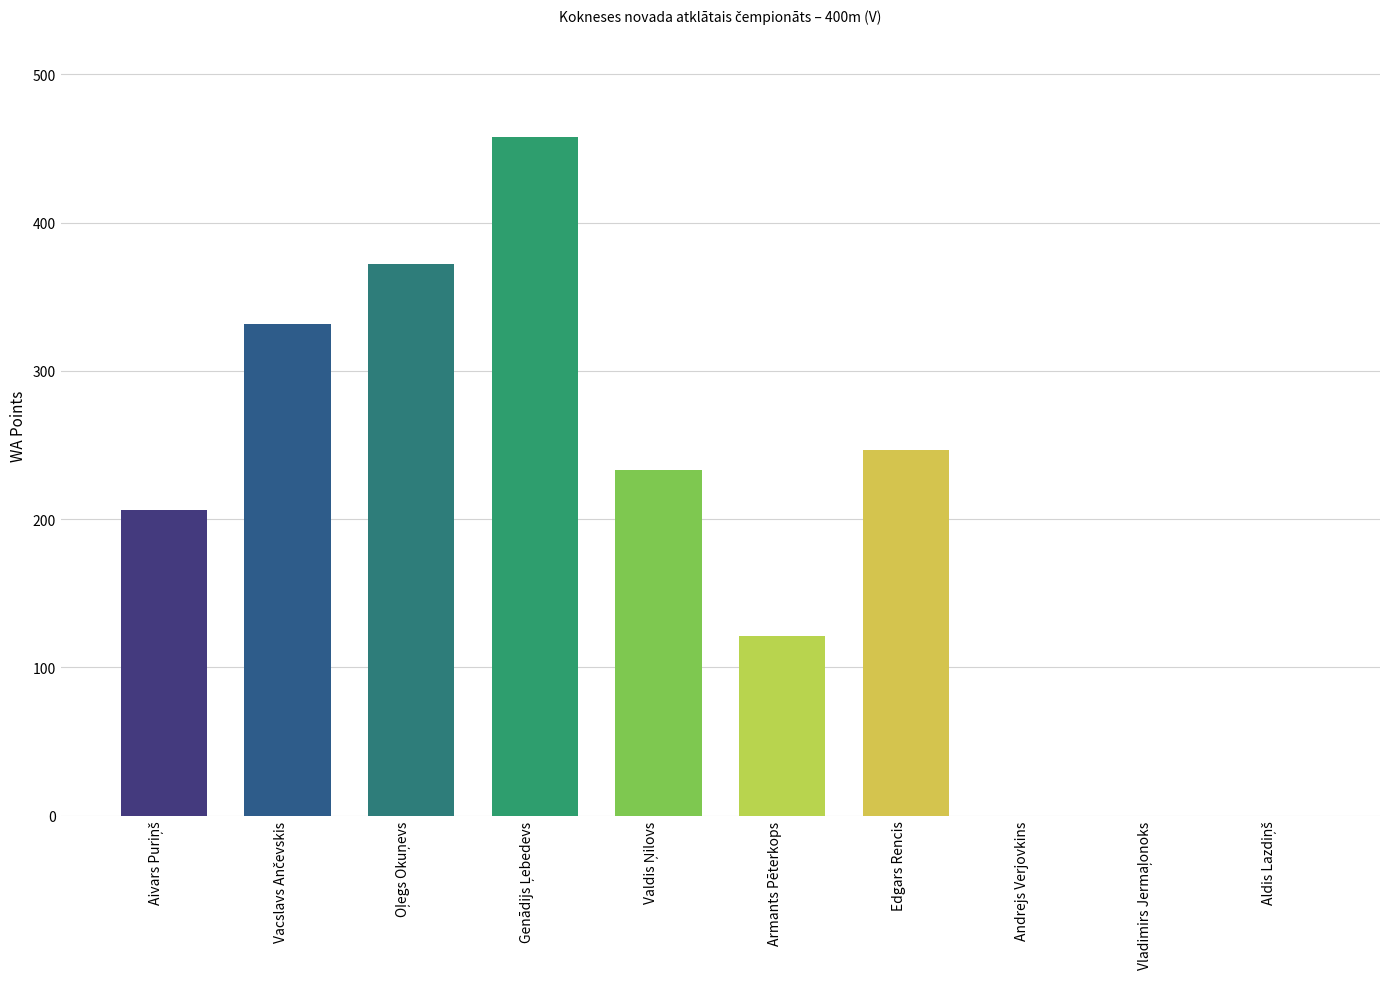

Is it true that the value at Edgars Rencis is 443?

False